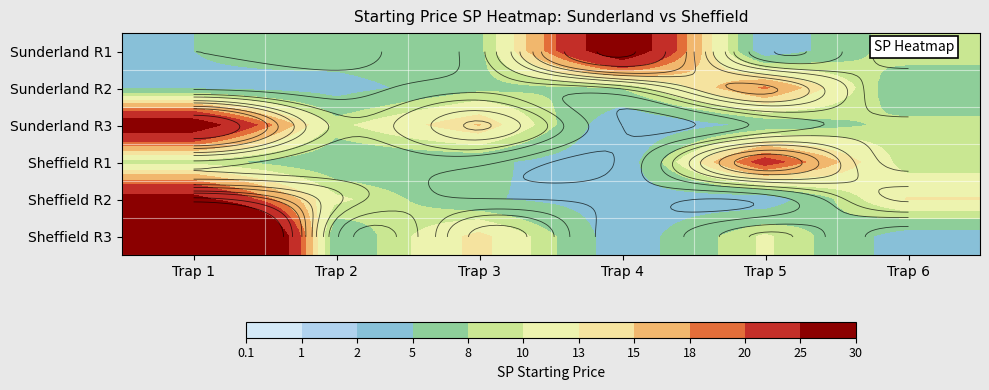

Rank the categories by Sheffield R1 value from lowest to highest.

Trap 4, Trap 2, Trap 3, Trap 6, Trap 1, Trap 5